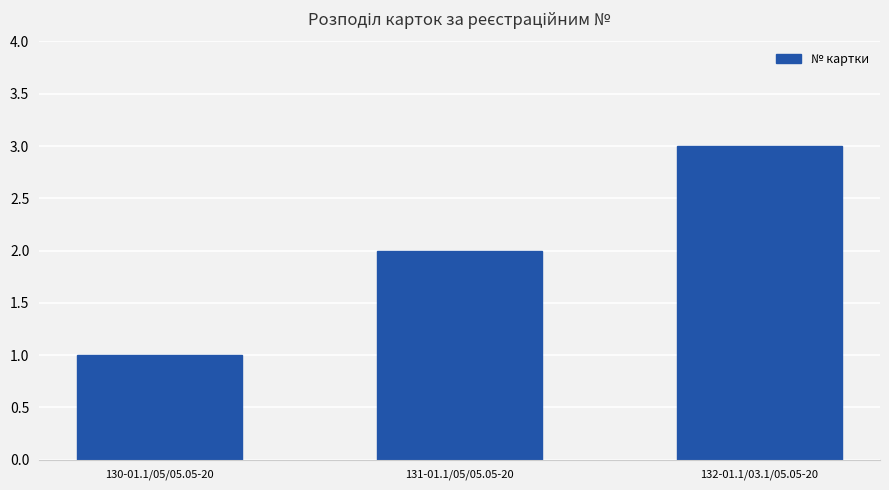

How many values are between 1 and 3?

3